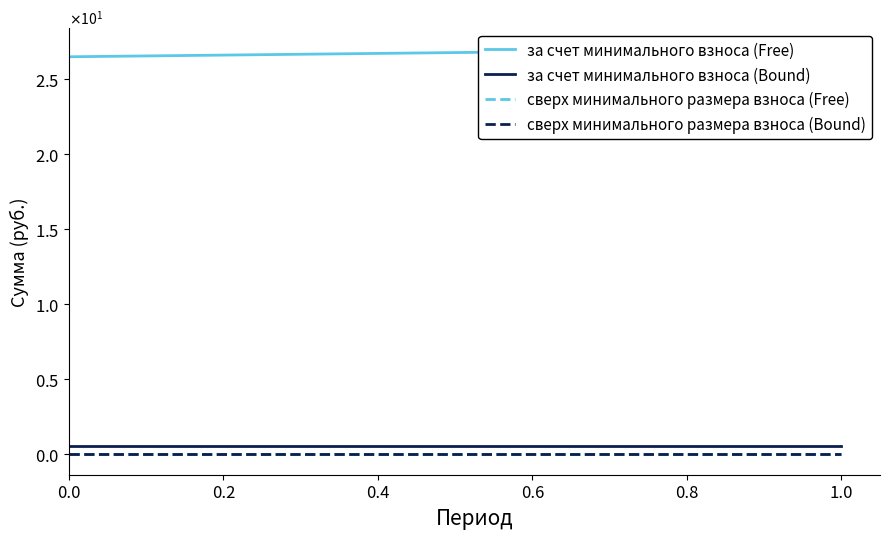

Reading right to left, what are all the values shown in this chart?

за счет минимального взноса (Free): 27.1	26.5
за счет минимального взноса (Bound): 0.6	0.6
сверх минимального размера взноса (Free): 0.0	0.0
сверх минимального размера взноса (Bound): 0.0	0.0